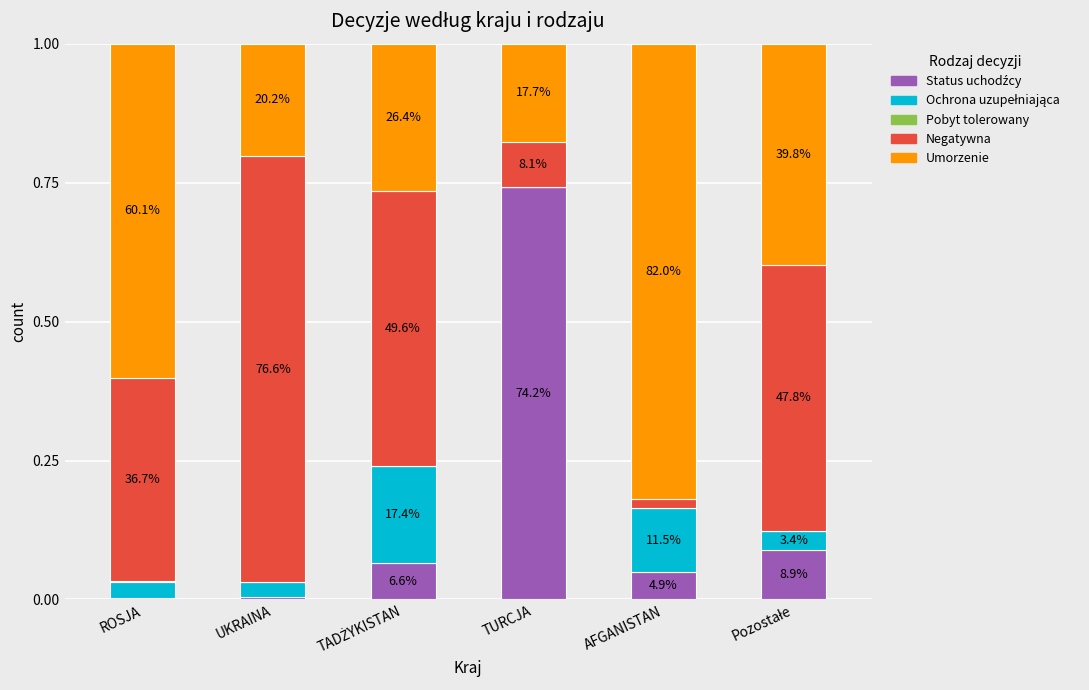

Are the bars horizontal?

No